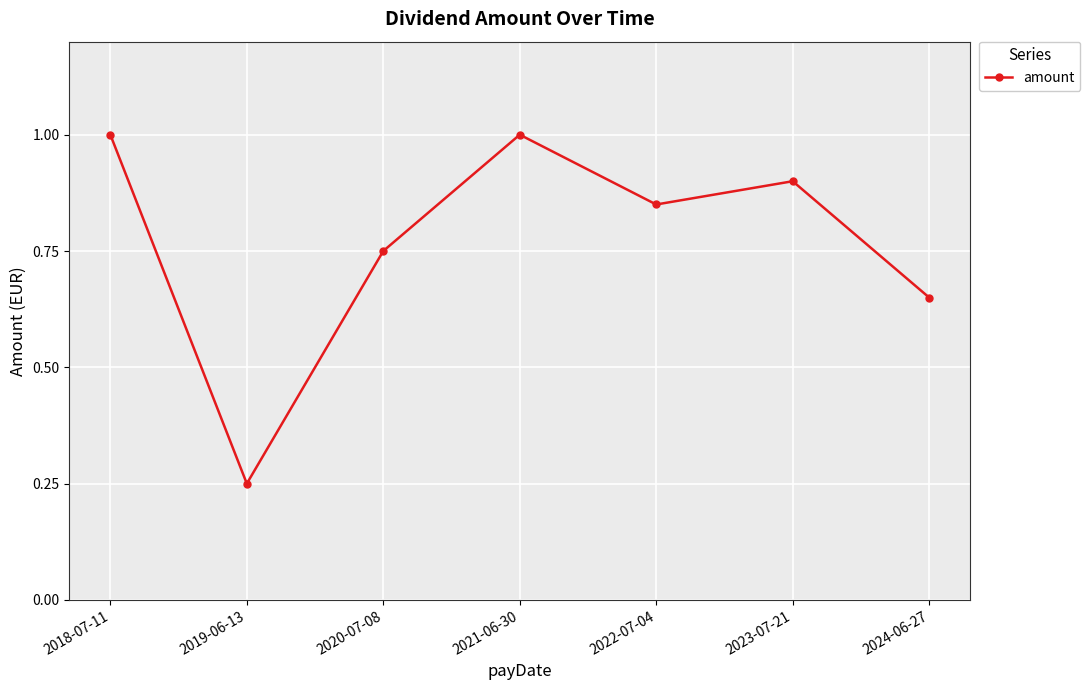

What is the sum of the values at 2022-07-04 and 2023-07-21?

1.8